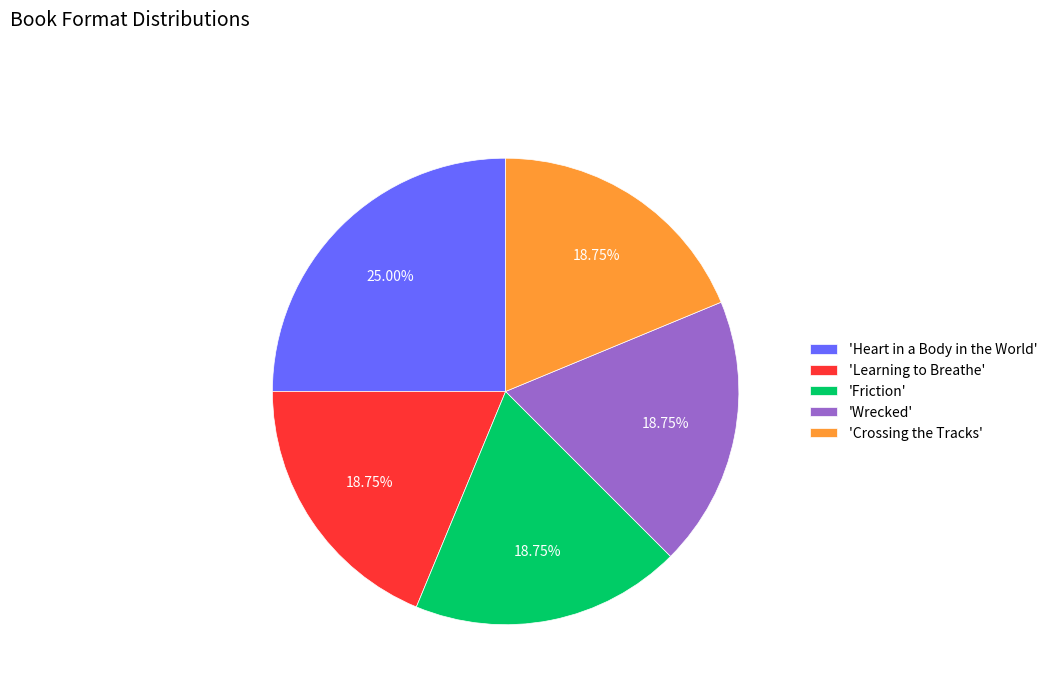

How many slices are in this pie chart?

5